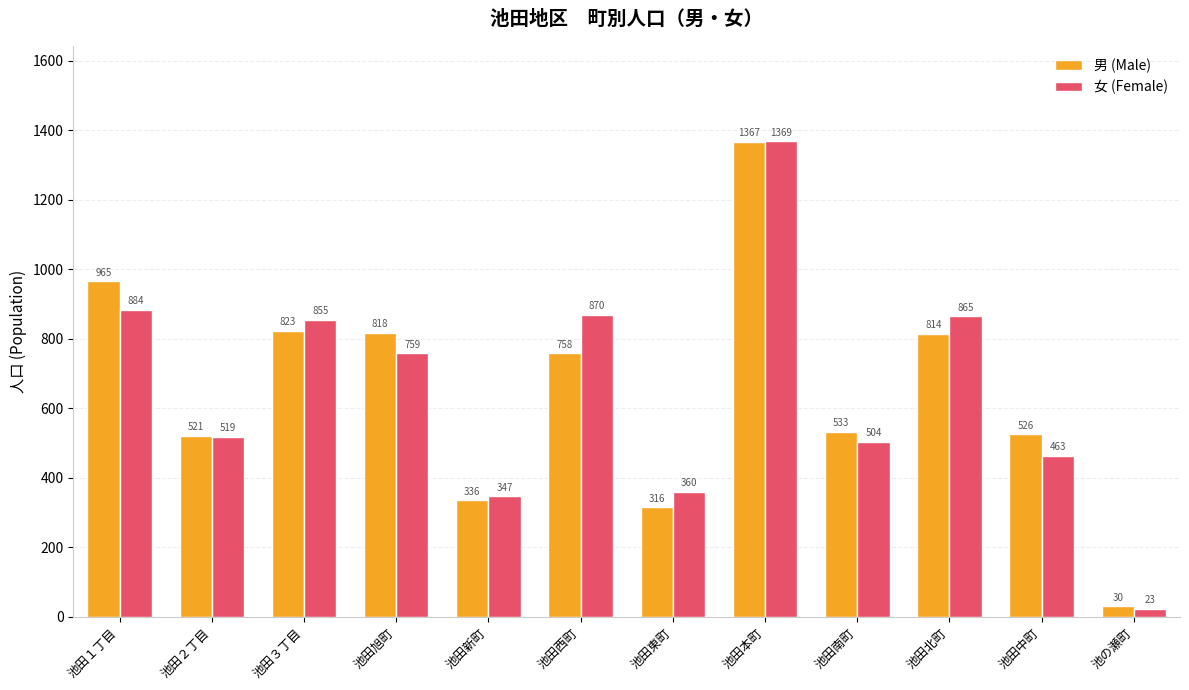

Reading left to right, what are all the values shown in this chart?

男 (Male): 池田１丁目=965	池田２丁目=521	池田３丁目=823	池田旭町=818	池田新町=336	池田西町=758	池田東町=316	池田本町=1367	池田南町=533	池田北町=814	池田中町=526	池の瀬町=30
女 (Female): 池田１丁目=884	池田２丁目=519	池田３丁目=855	池田旭町=759	池田新町=347	池田西町=870	池田東町=360	池田本町=1369	池田南町=504	池田北町=865	池田中町=463	池の瀬町=23